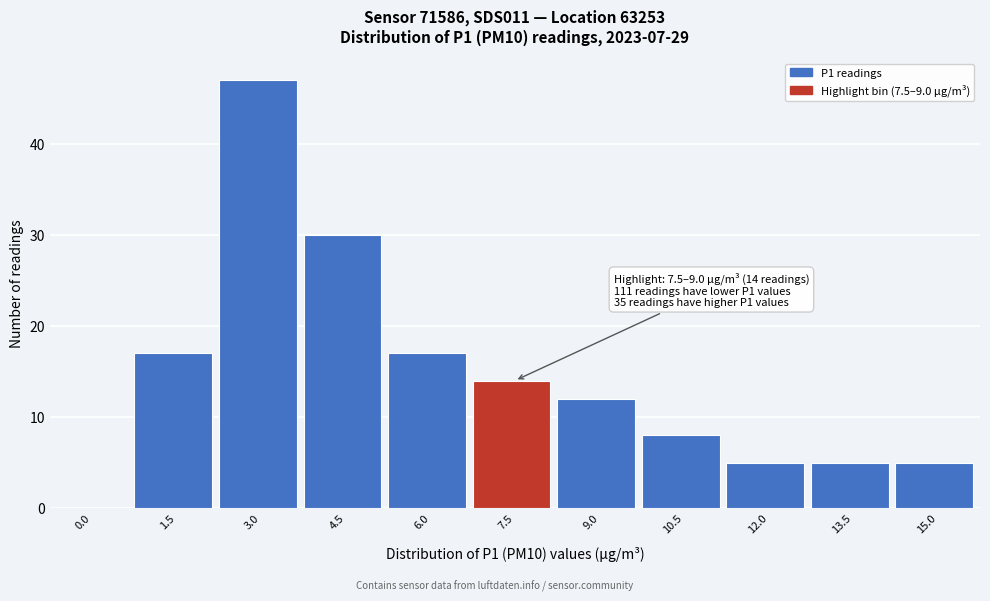

Reading right to left, transcribe all the data shown in this chart.

15.0=5	13.5=5	12.0=5	10.5=8	9.0=12	7.5=14	6.0=17	4.5=30	3.0=47	1.5=17	0.0=0